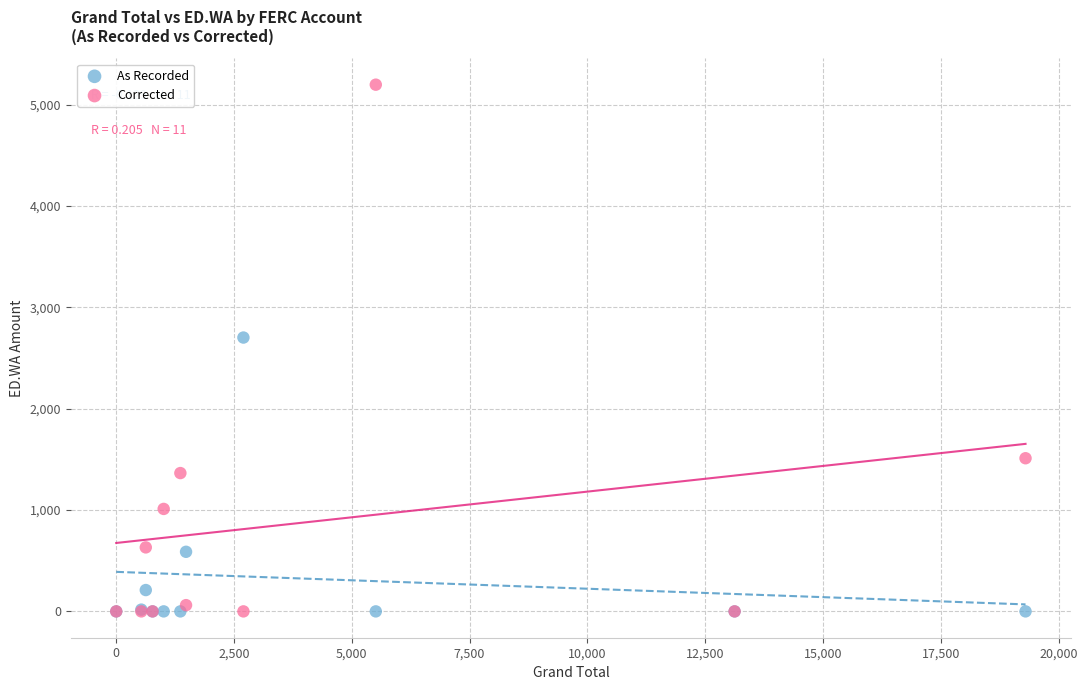

Across all series, what Y value is closest to 2598?

2702.2